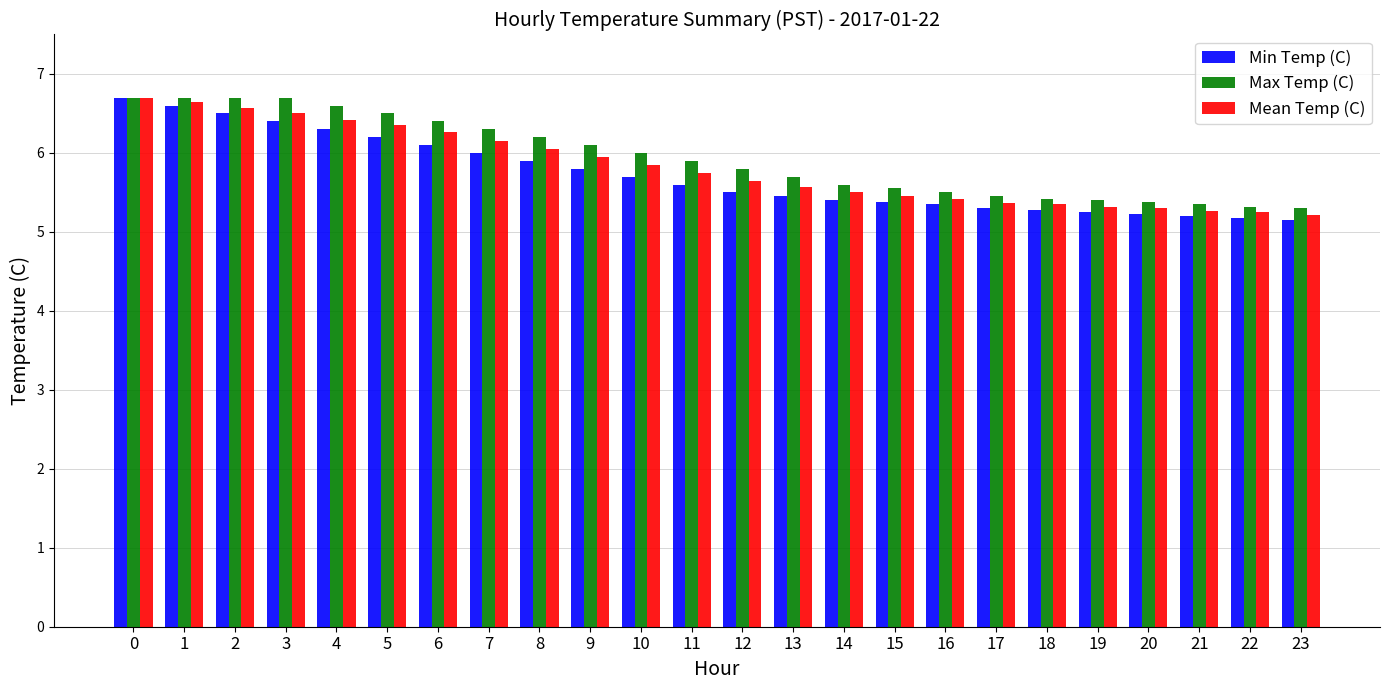

What is the difference between the second highest and second lowest values in the Mean Temp (C) series?

1.4